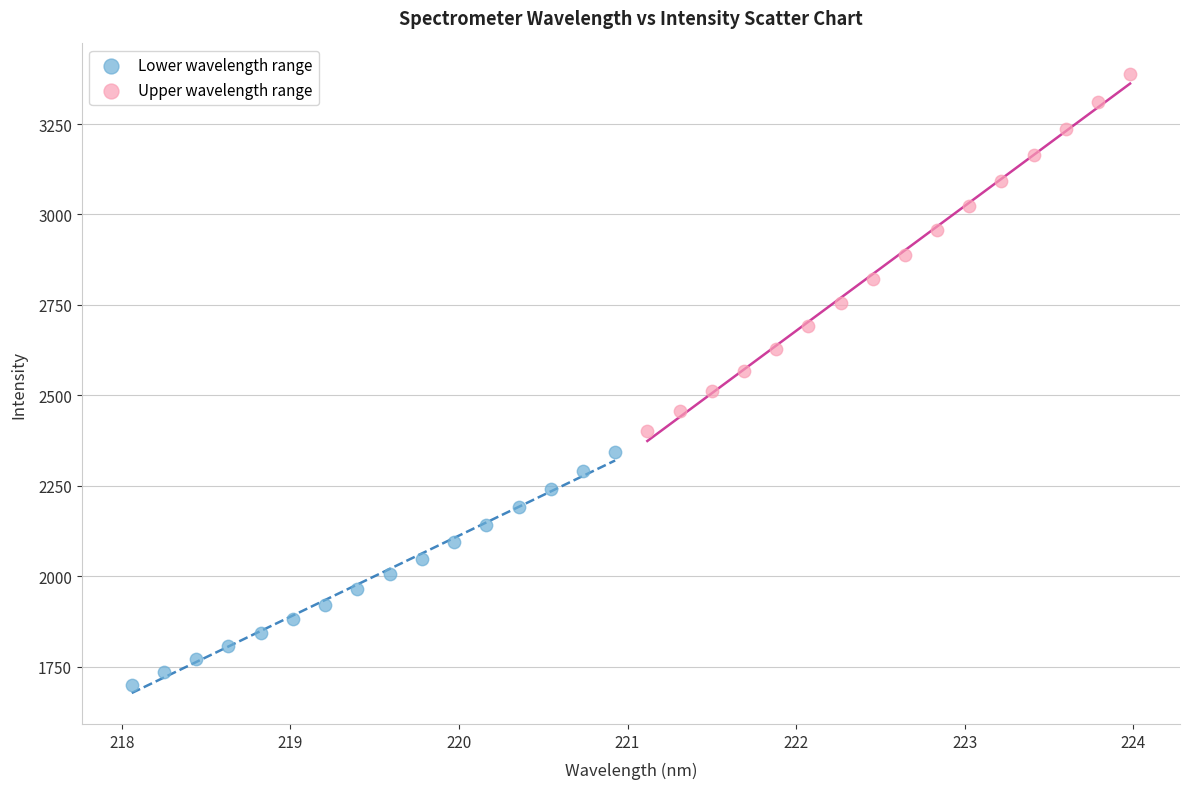

Which series contains the highest Y value?

Upper wavelength range